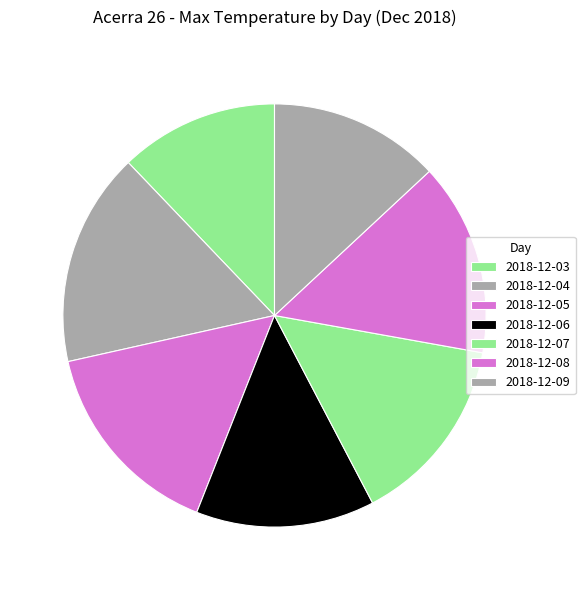

Combined, do 2018-12-08 and 2018-12-06 account for over 50%?

No